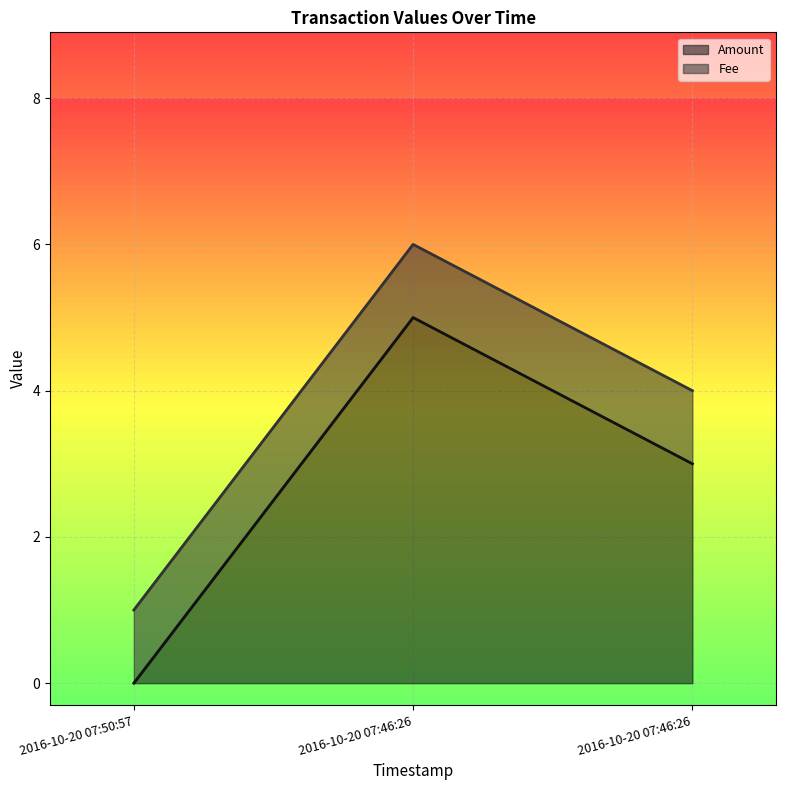

How many values in Amount are above zero?

2